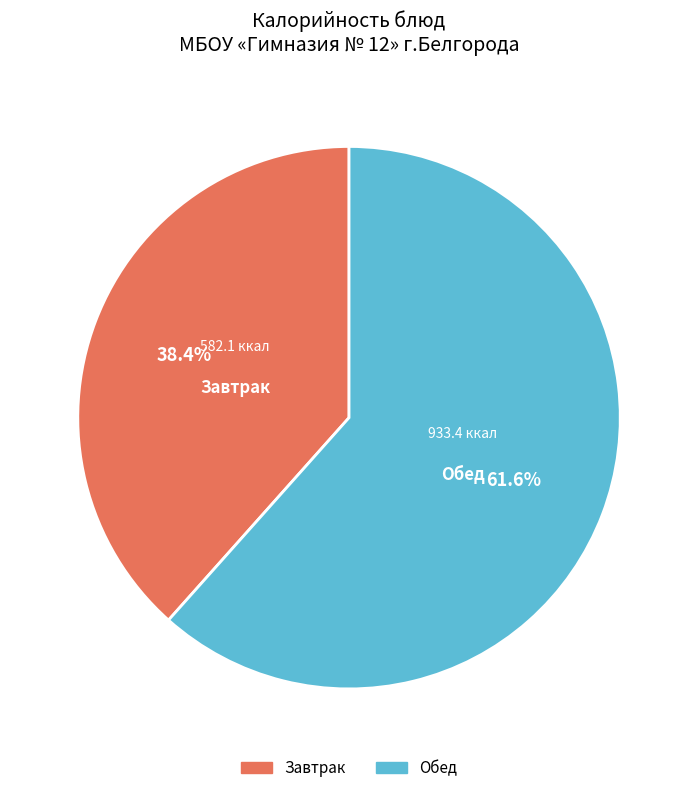

What is the ratio of the value at Обед to the value at Завтрак?

1.6